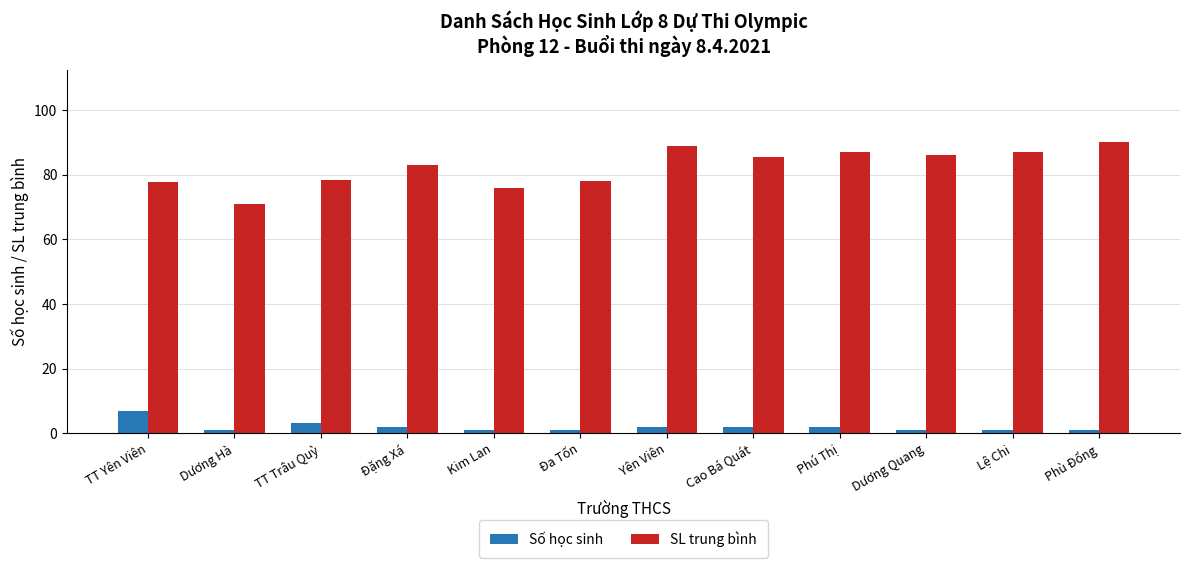

The Số học sinh series shows 2.0 at Cao Bá Quát. True or false?

True